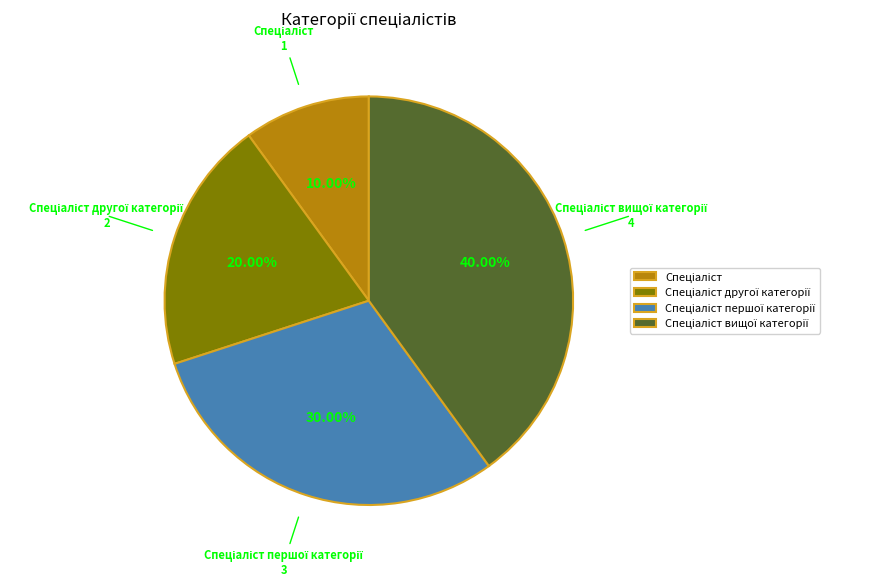

Is there a majority slice in this chart?

No